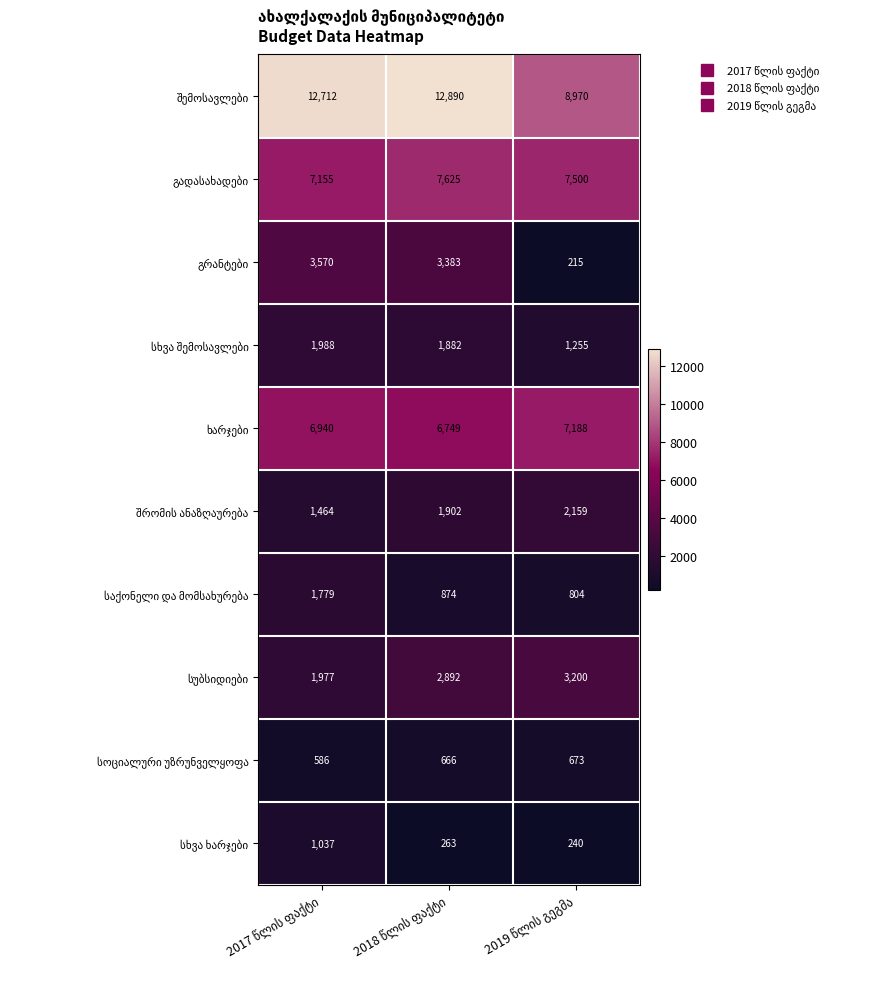

What is the greatest value displayed?

12890